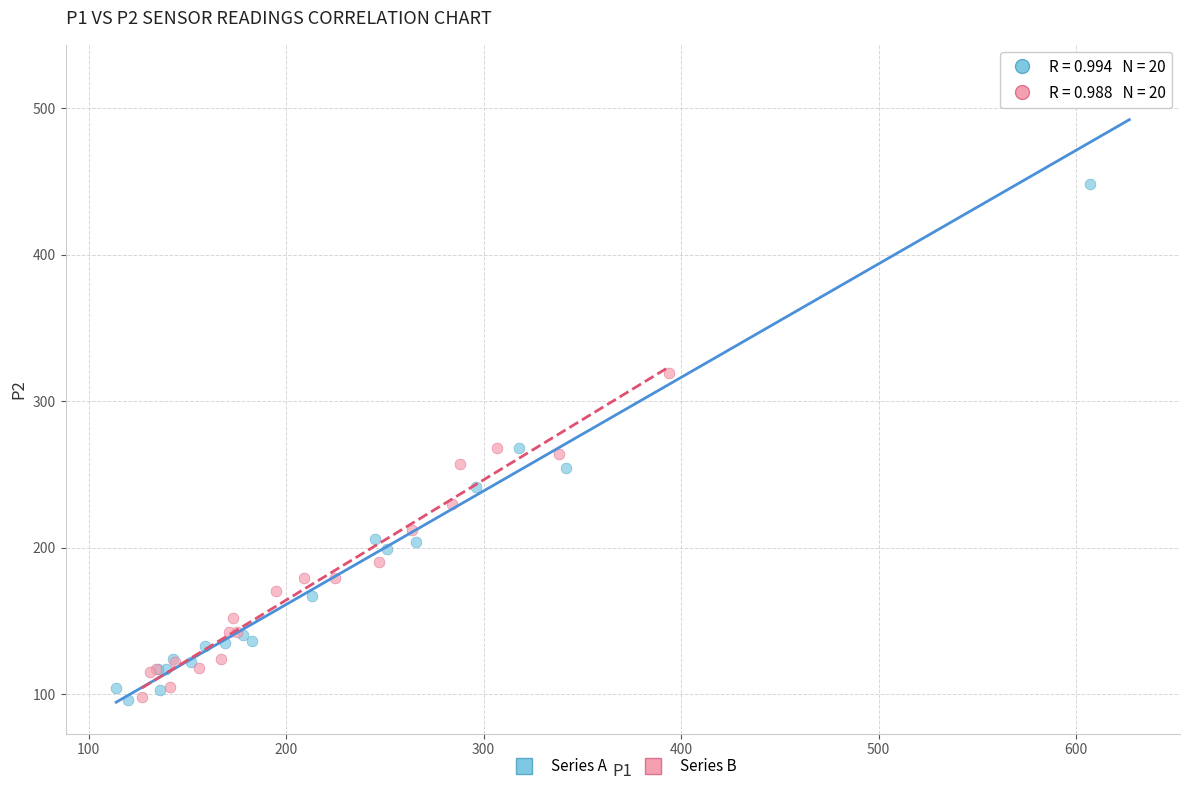

Which series reaches the maximum Y coordinate?

Series A